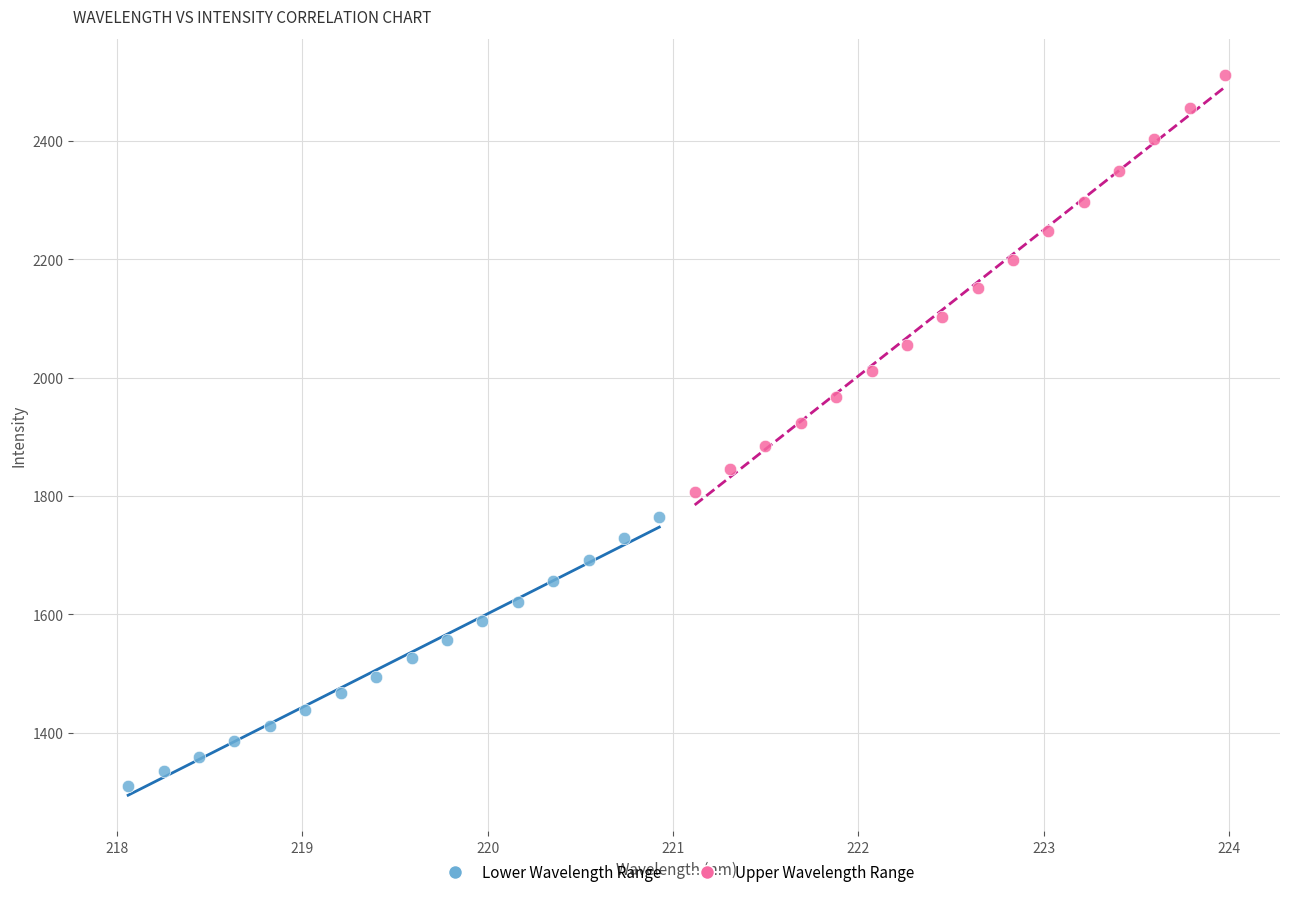

What are all the series names shown in the legend?

Lower Wavelength Range, Upper Wavelength Range